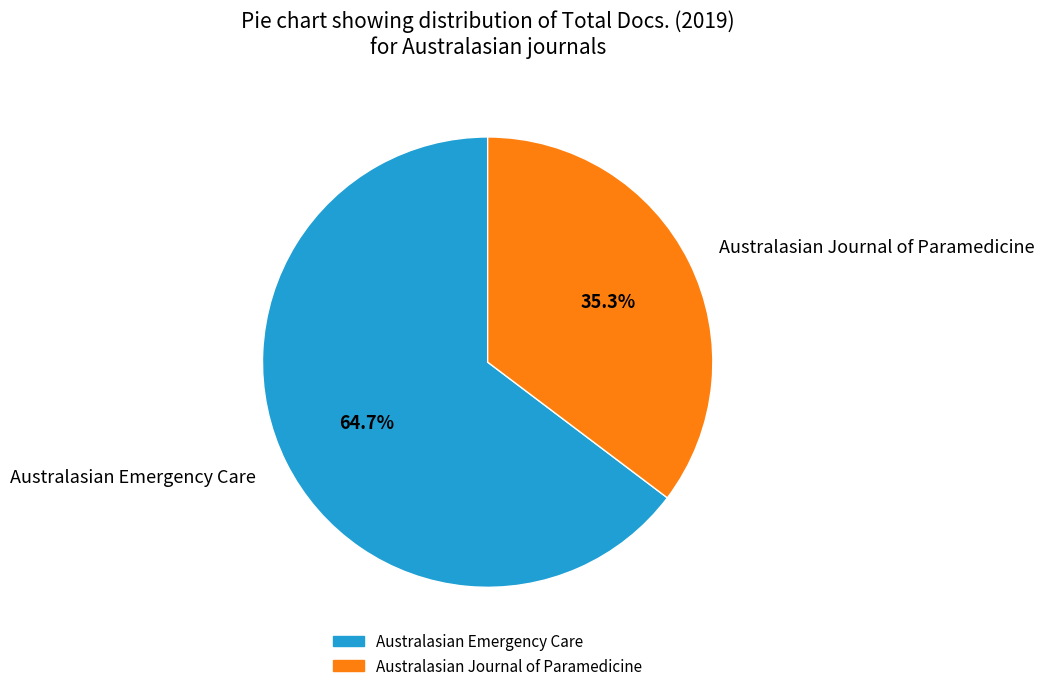

Approximately how many times larger is the value at Australasian Journal of Paramedicine compared to Australasian Emergency Care?

0.5